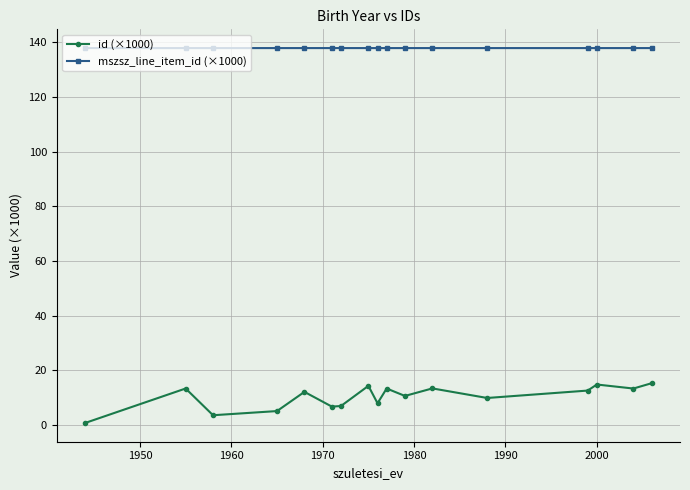

What is the lowest value of the mszsz_line_item_id (×1000) series?

137.9